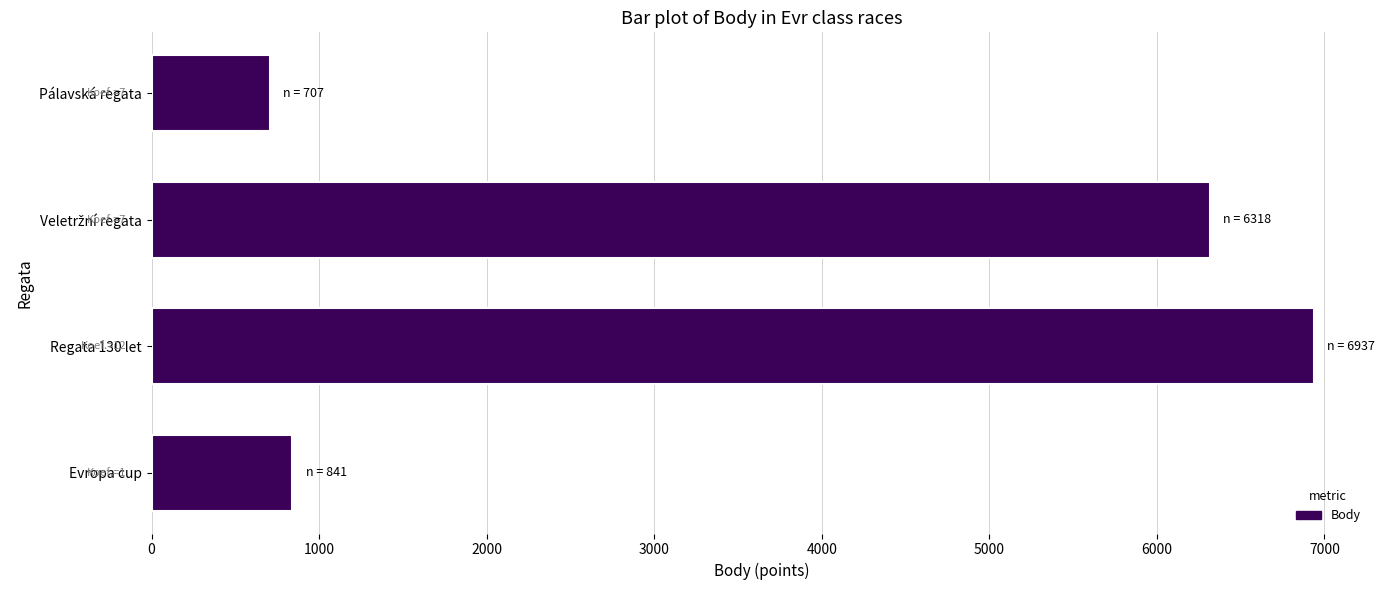

What is the average value?

3701